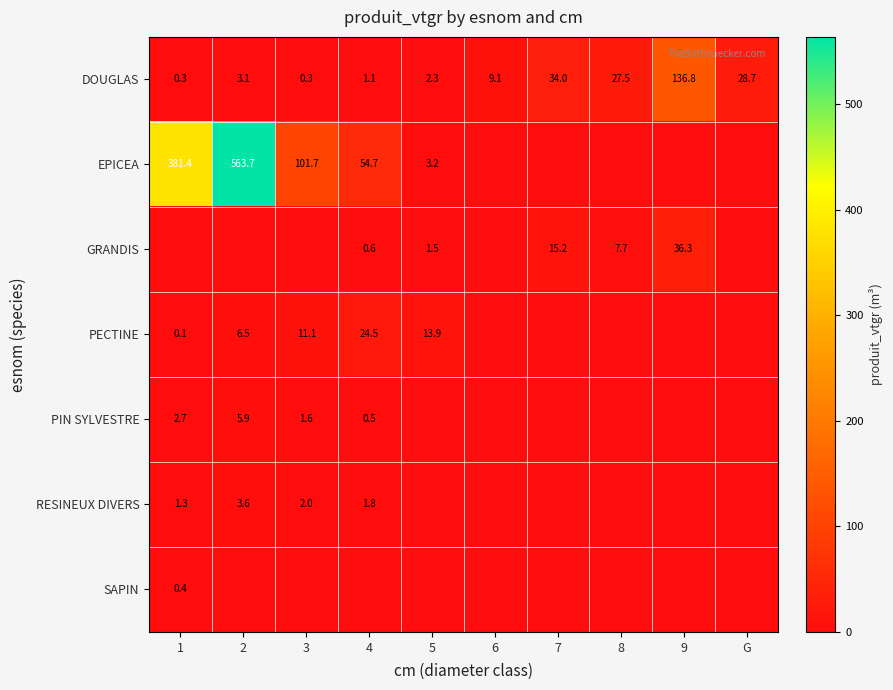

What is the sum of all DOUGLAS values?

243.2